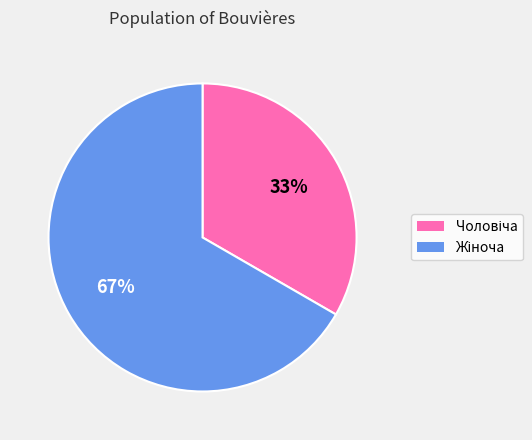

Does any single category account for the majority?

Yes